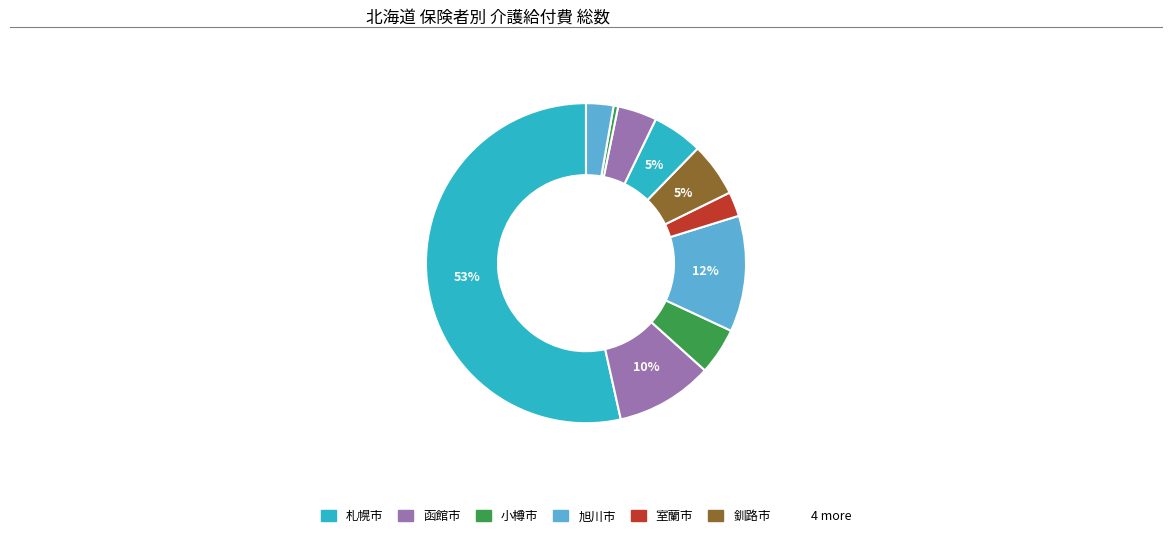

How many slices are in this pie chart?

10